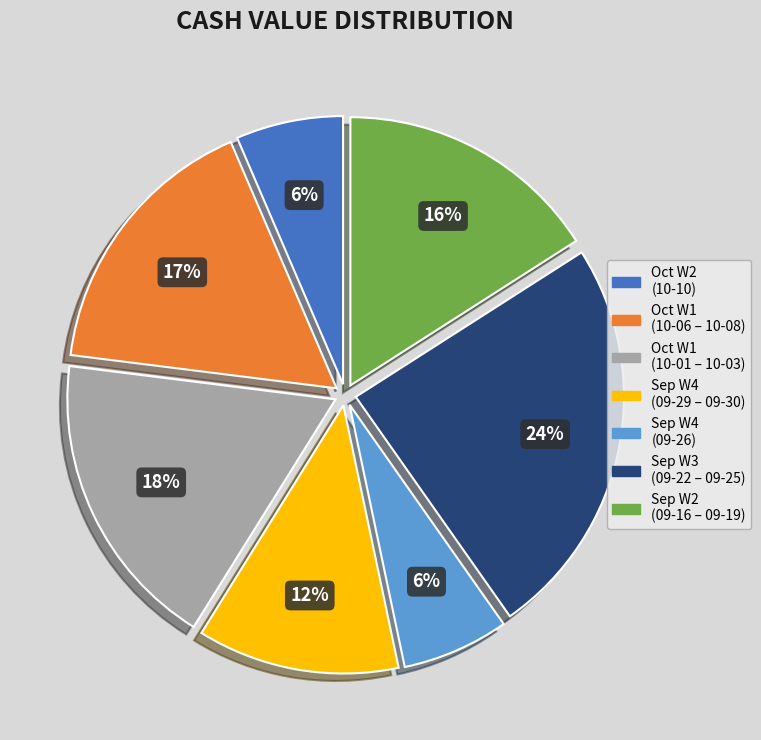

Is there a majority slice in this chart?

No